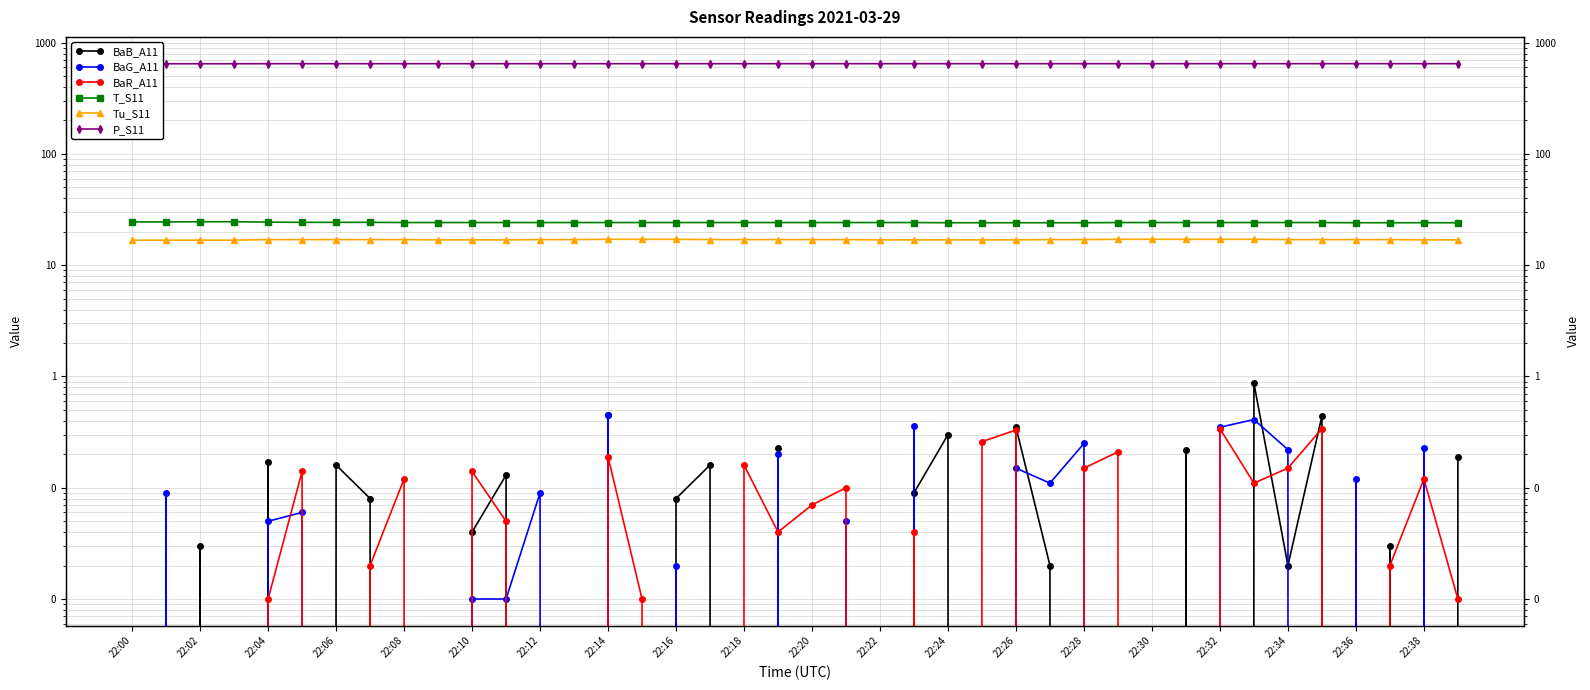

Is the value of BaG_A11 at 22:08 greater than the value of P_S11 at 22:00?

No